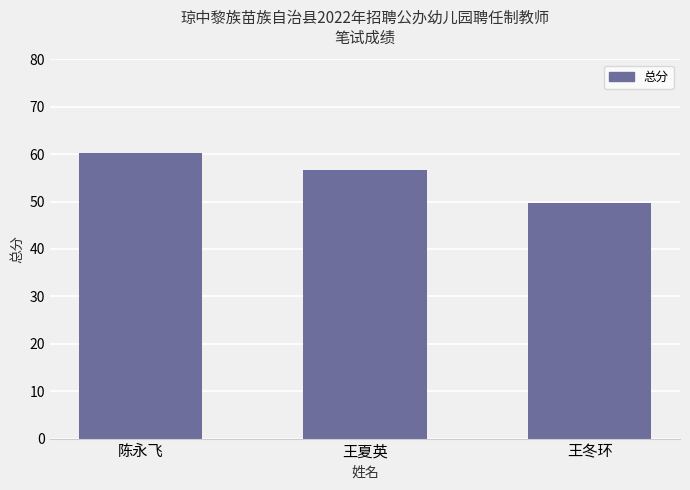

What is the value of the 2nd bar from the left?

56.7